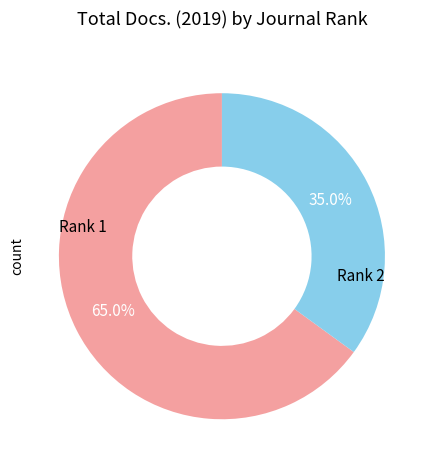

Rank the categories by value from lowest to highest.

Rank 2, Rank 1